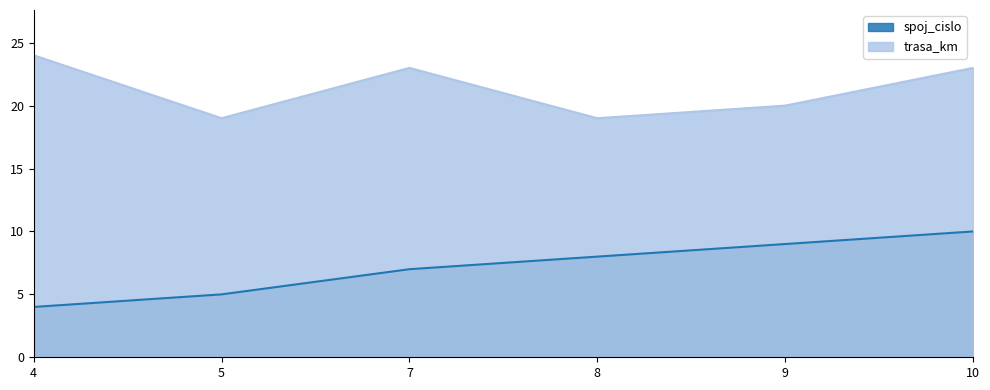

What is the highest value of the trasa_km series?

24